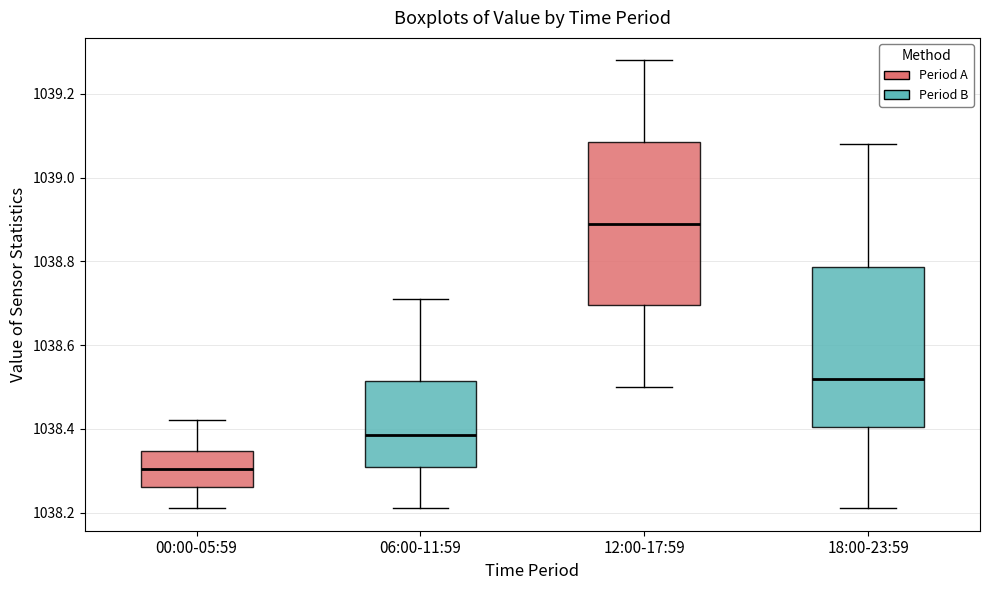

Where is the upper edge of the box for 18:00-23:59 on the y-axis? The values are not printed on the chart, so give them approximately, as read against the axis.

1038.78